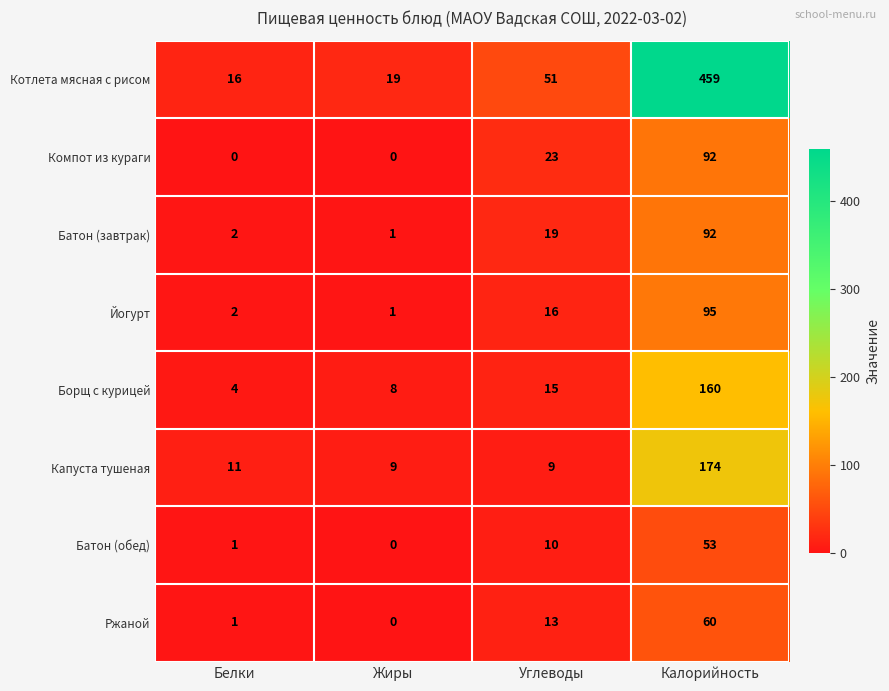

The value of Ржаной at Углеводы is 13. True or false?

True